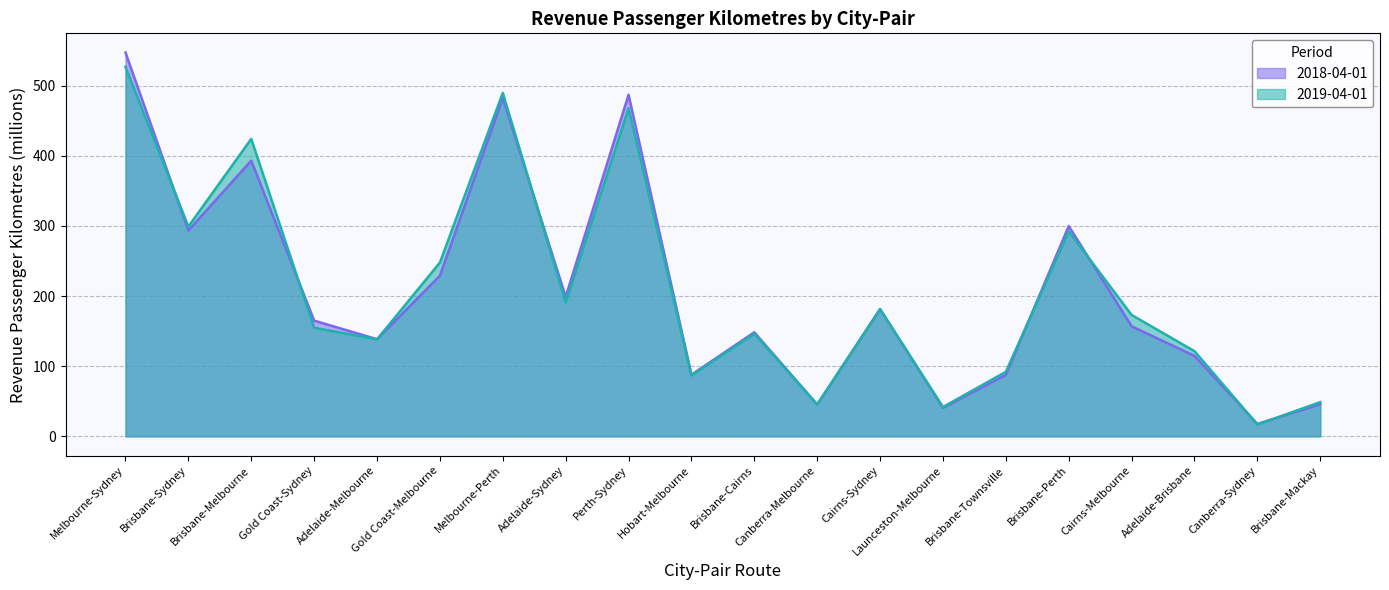

Reading left to right, what are all the values shown in this chart?

2018-04-01: Melbourne-Sydney=547.0	Brisbane-Sydney=293.3	Brisbane-Melbourne=392.9	Gold Coast-Sydney=164.9	Adelaide-Melbourne=138.4	Gold Coast-Melbourne=228.9	Melbourne-Perth=482.1	Adelaide-Sydney=198.8	Perth-Sydney=486.7	Hobart-Melbourne=87.8	Brisbane-Cairns=148.3	Canberra-Melbourne=45.3	Cairns-Sydney=181.3	Launceston-Melbourne=40.7	Brisbane-Townsville=87.5	Brisbane-Perth=299.7	Cairns-Melbourne=156.9	Adelaide-Brisbane=114.6	Canberra-Sydney=17.7	Brisbane-Mackay=45.7
2019-04-01: Melbourne-Sydney=526.5	Brisbane-Sydney=298.9	Brisbane-Melbourne=424.0	Gold Coast-Sydney=154.8	Adelaide-Melbourne=138.2	Gold Coast-Melbourne=247.7	Melbourne-Perth=489.5	Adelaide-Sydney=190.9	Perth-Sydney=467.5	Hobart-Melbourne=86.8	Brisbane-Cairns=146.1	Canberra-Melbourne=45.3	Cairns-Sydney=181.2	Launceston-Melbourne=41.8	Brisbane-Townsville=91.9	Brisbane-Perth=292.1	Cairns-Melbourne=173.0	Adelaide-Brisbane=121.4	Canberra-Sydney=16.8	Brisbane-Mackay=48.8